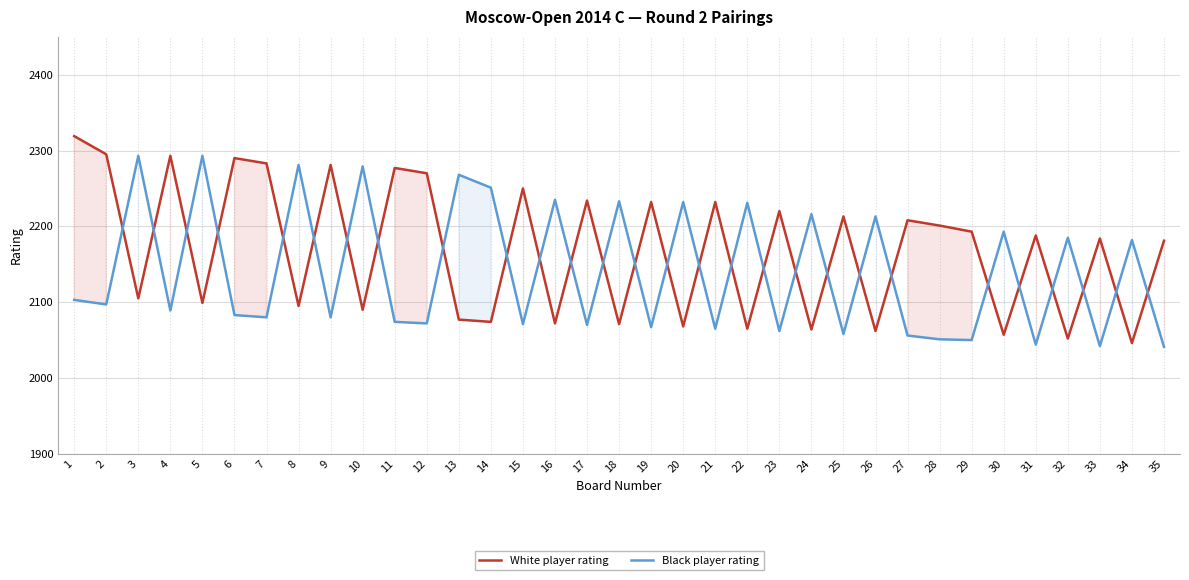

At how many categories does at least one series exceed 2192?

30